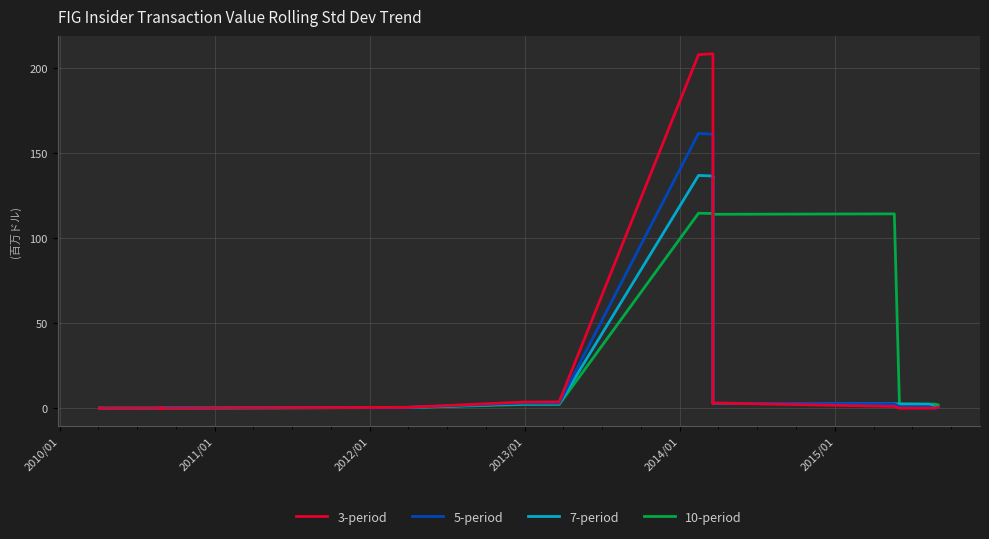

List the series in order of their peak value, highest first.

3-period, 5-period, 7-period, 10-period